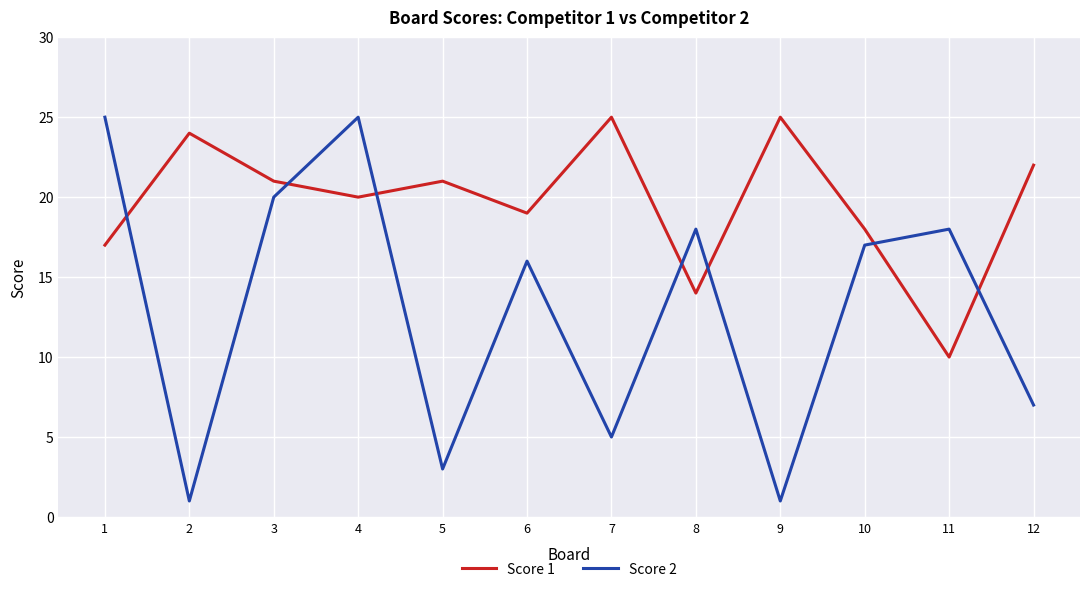

Between which two adjacent categories do Score 1 and Score 2 first intersect?

1 and 2